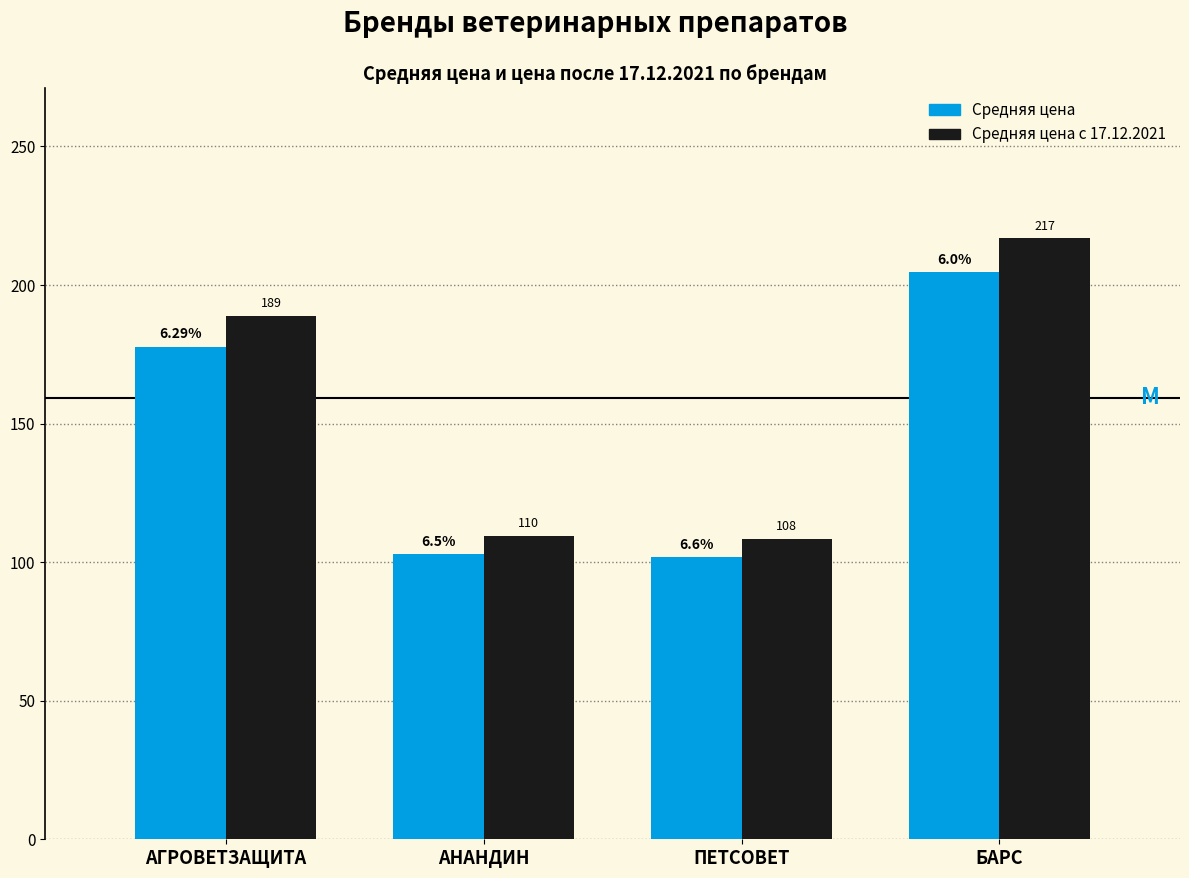

What is the smallest value displayed?

101.7